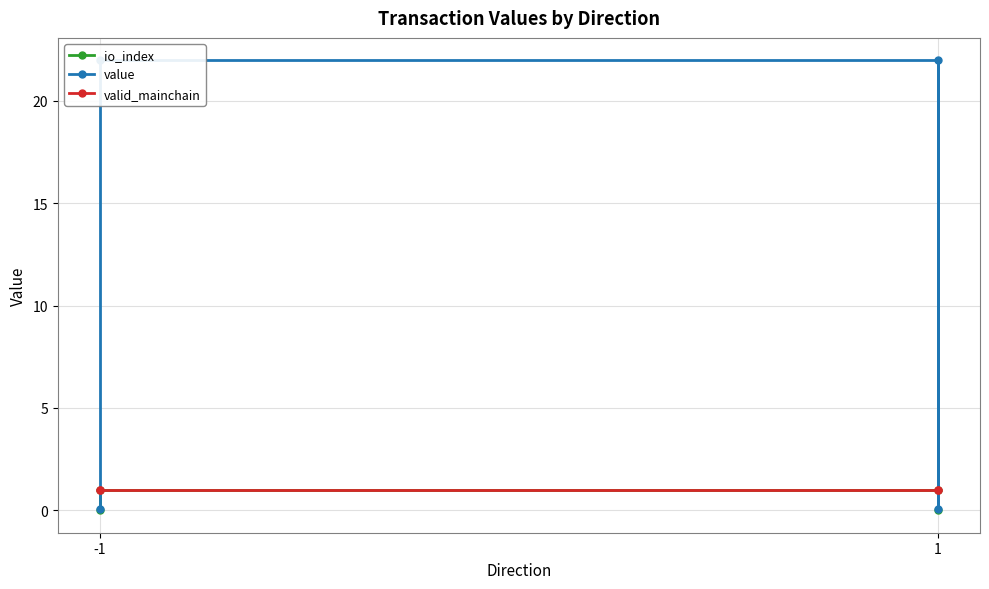

Which series has the largest total across all categories?

value